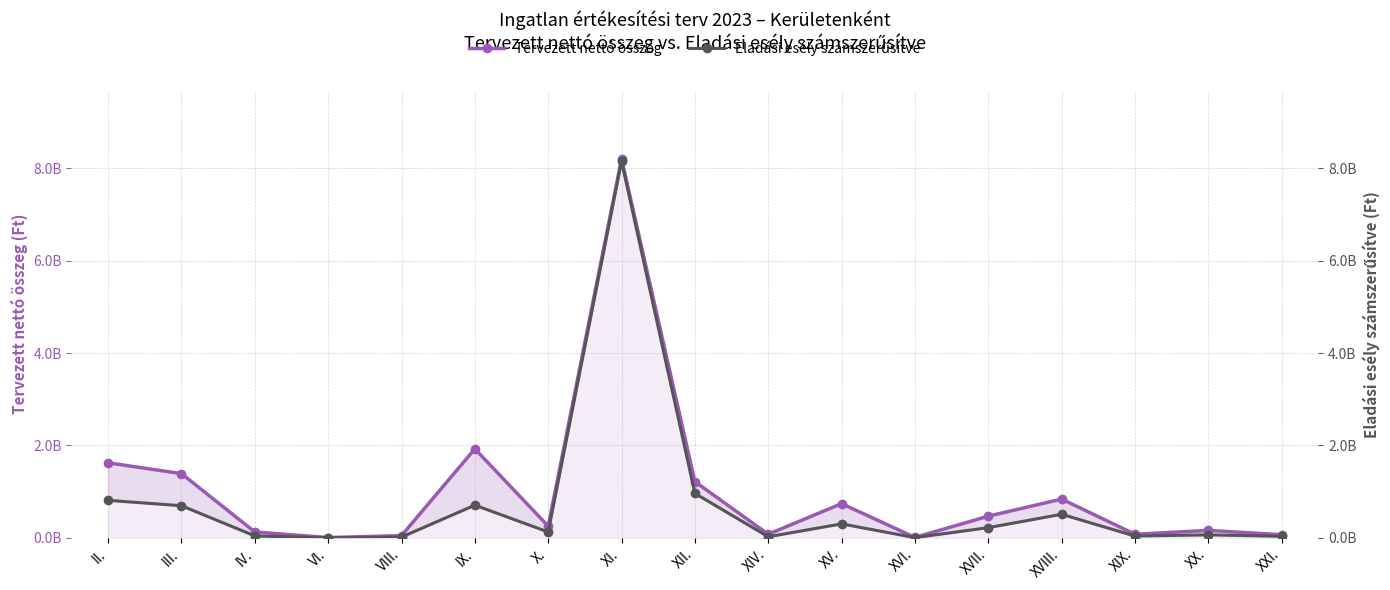

What is the label of the 3rd point from the right?

XIX.